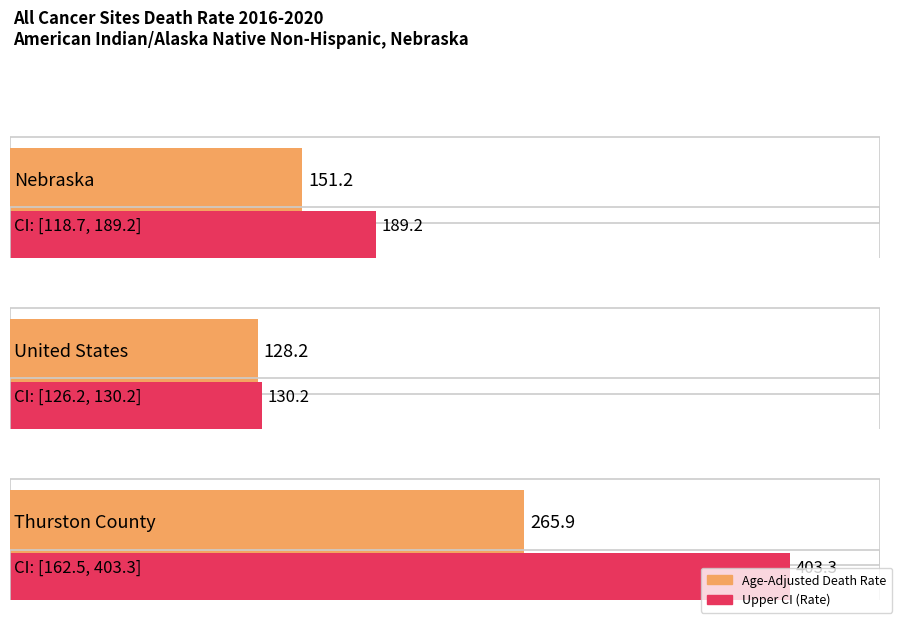

Which category has the lowest value in the Lower CI series?

Nebraska